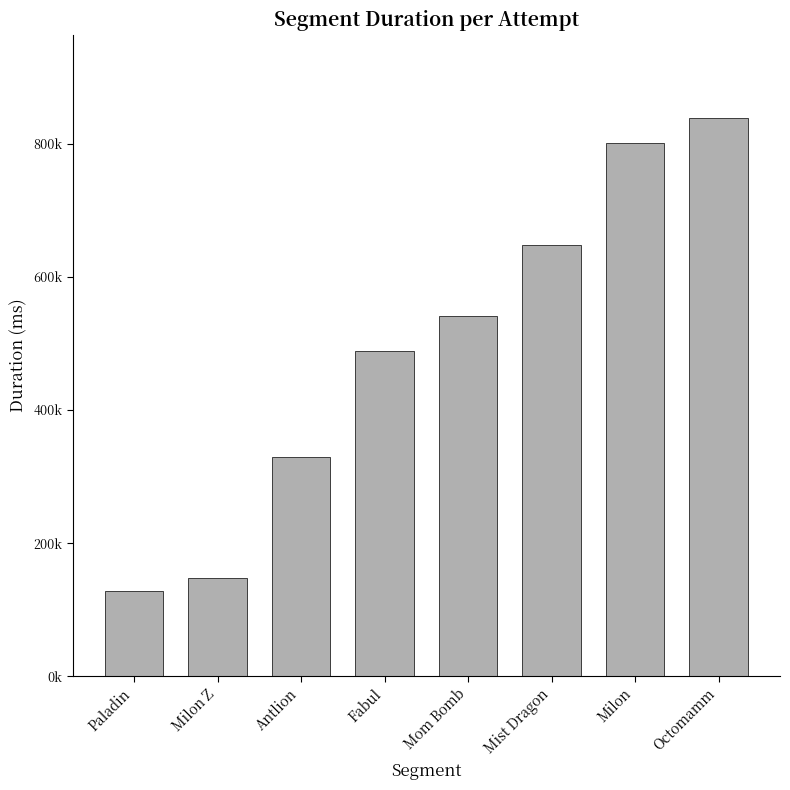

What is the label of the 3rd bar from the left?

Antlion